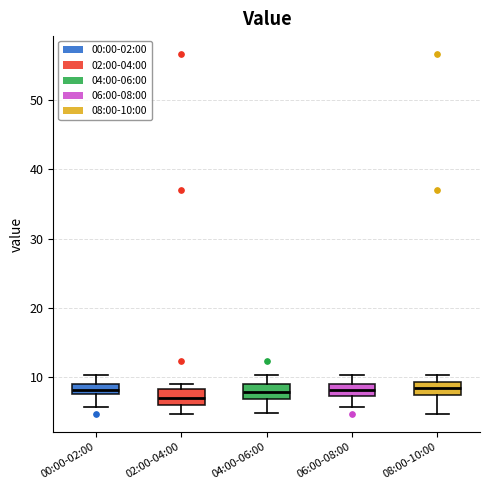

Where does the lower whisker of the box for 04:00-06:00 end on the y-axis? The values are not printed on the chart, so give them approximately, as read against the axis.

5